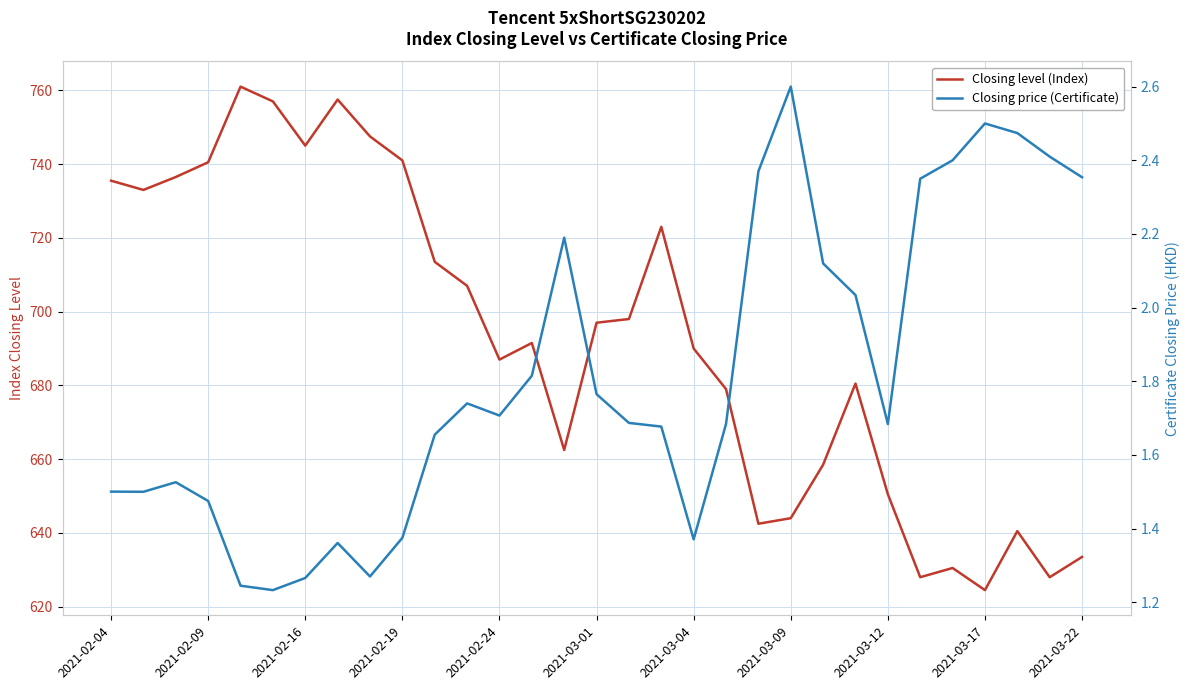

Read the Closing price (Certificate) value at 26.

2.4